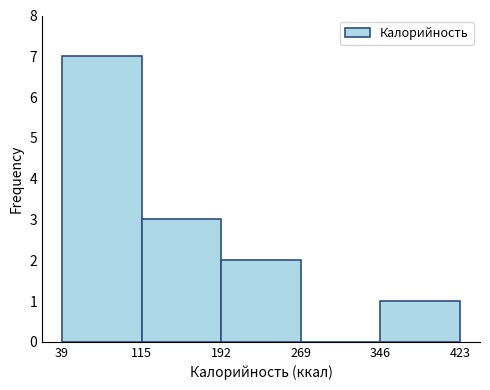

Reading left to right, transcribe this chart: for each bar, give the range it covers on the x-axis and its height. The values are not printed on the chart, so give them approximately, as read against the axis.

39 to 115: 7
115 to 192: 3
192 to 269: 2
269 to 346: 0
346 to 423: 1